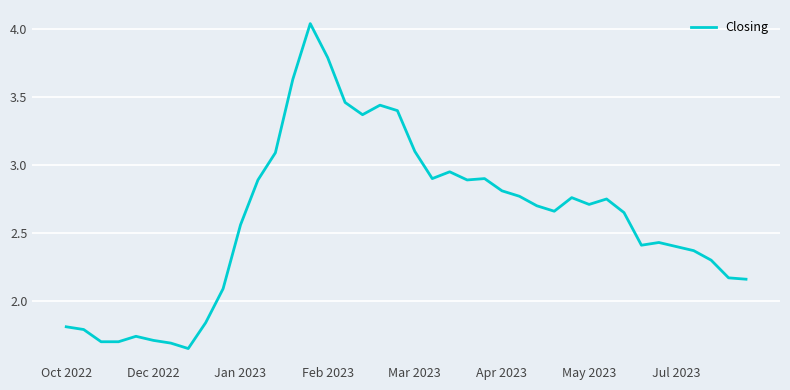

The chart shows a value of 1.8 at Oct 2022. True or false?

True